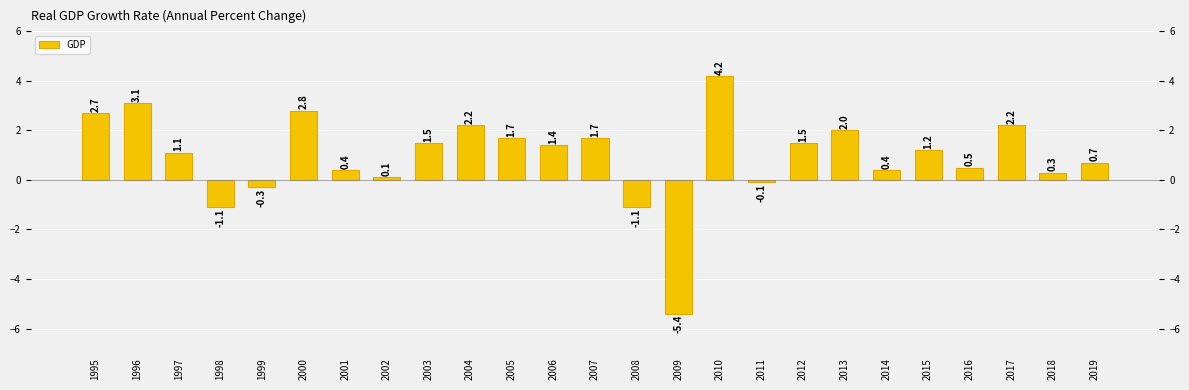

What is the smallest value displayed?

-5.4